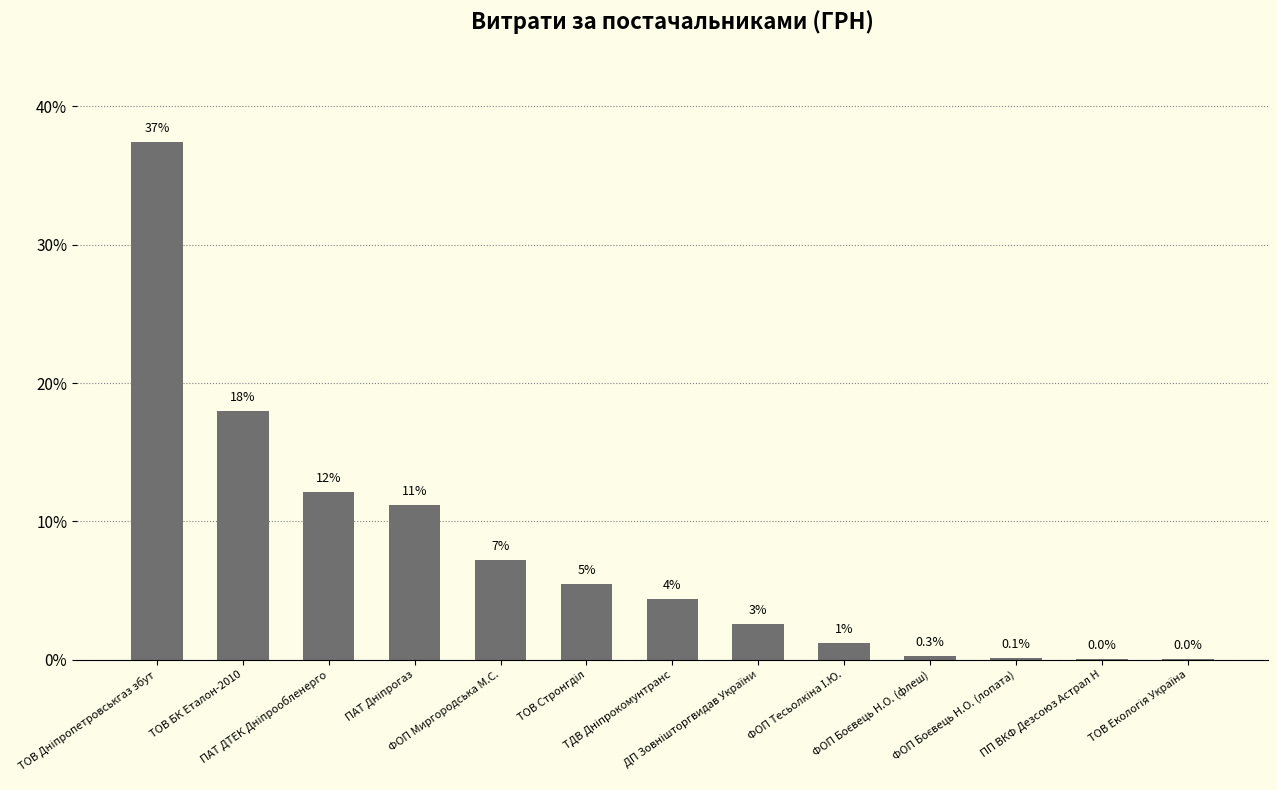

How many data points does each series have?

13